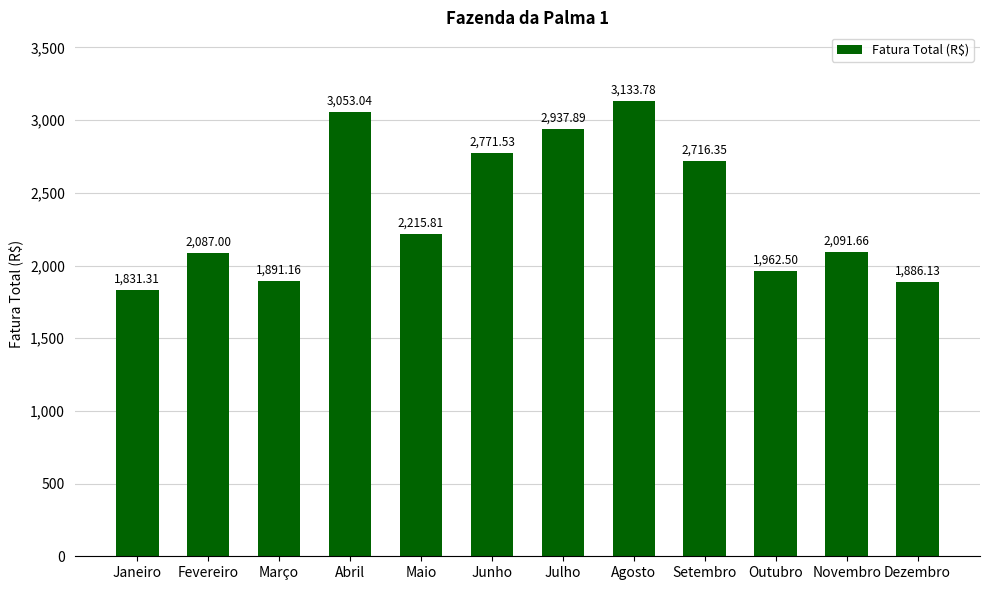

Is it true that the value at Maio is 2215.8?

True